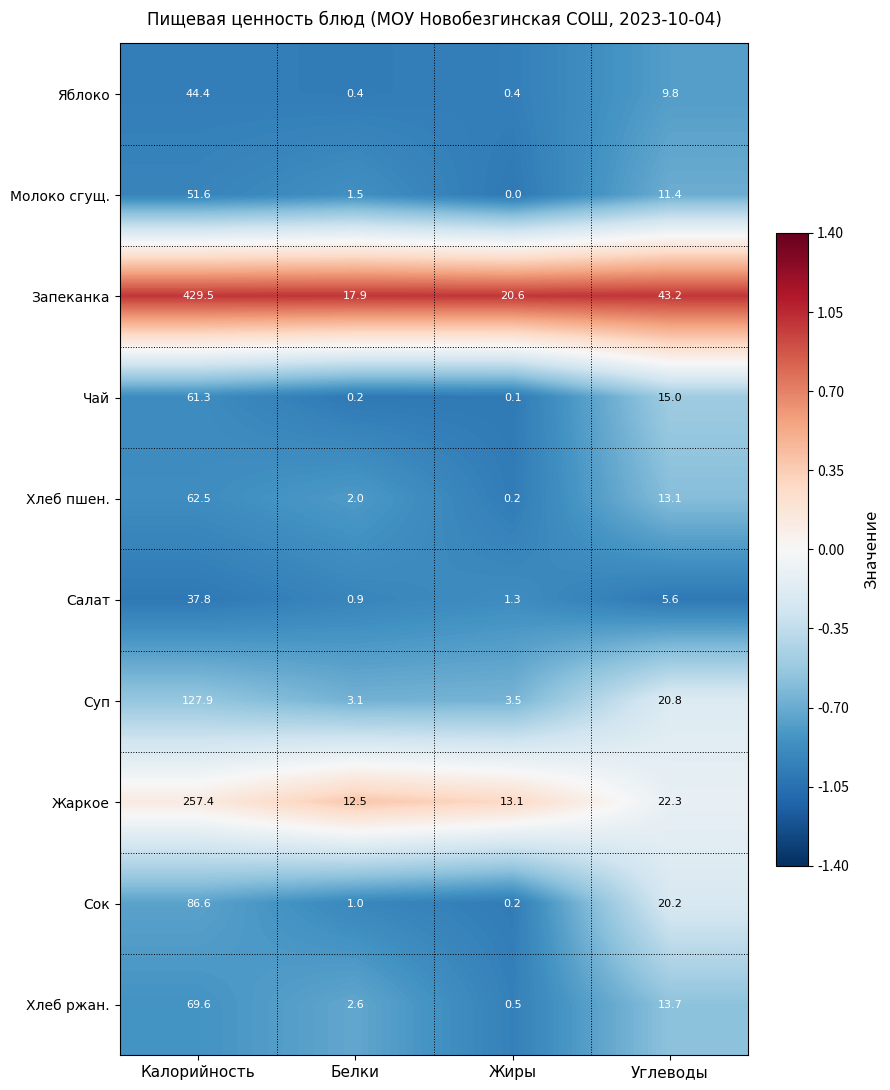

Which series changed the most between Белки and Углеводы?

Запеканка